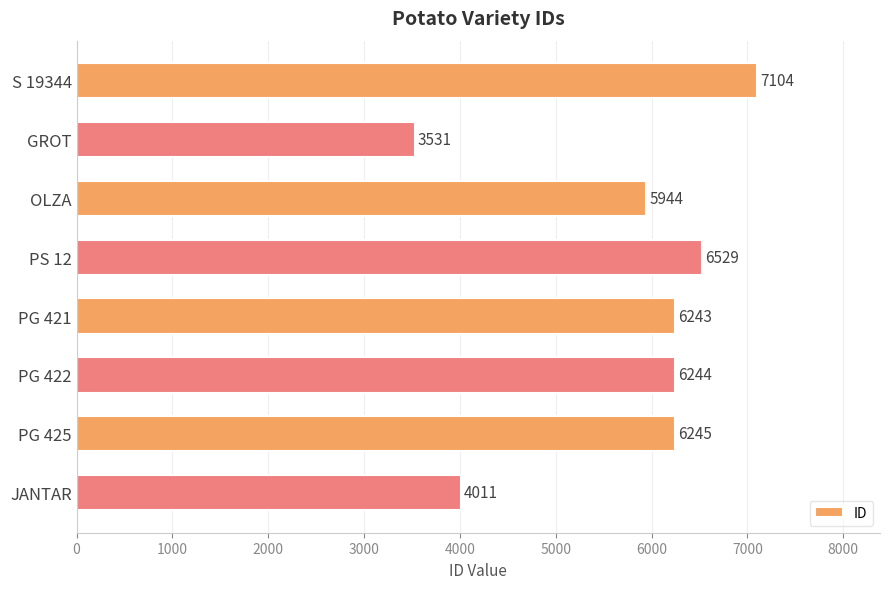

Reading top to bottom, extract all data points from this chart.

S 19344=7104	GROT=3531	OLZA=5944	PS 12=6529	PG 421=6243	PG 422=6244	PG 425=6245	JANTAR=4011